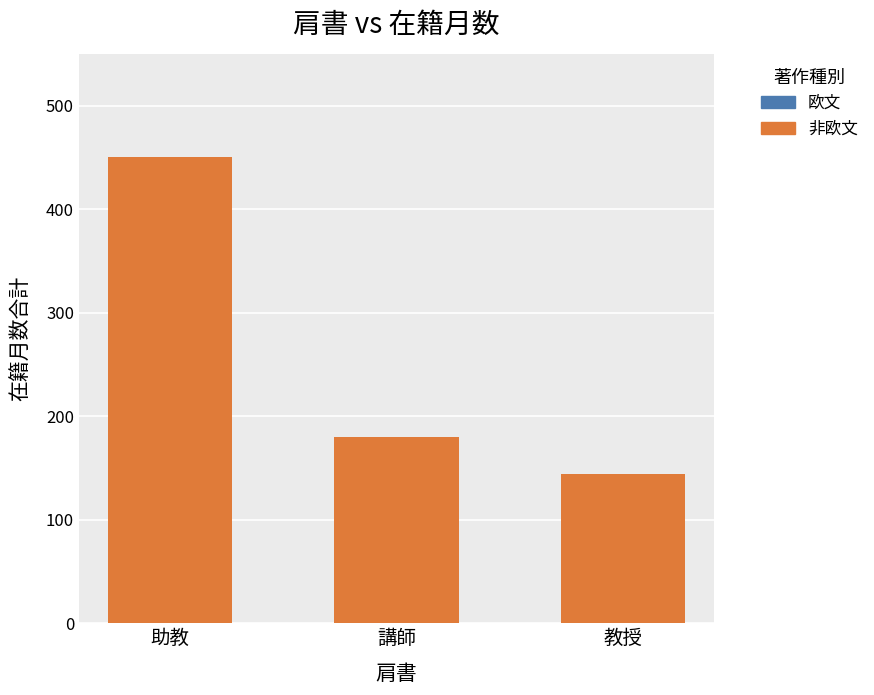

Reading left to right, extract all data points from this chart.

助教=450	講師=180	教授=144